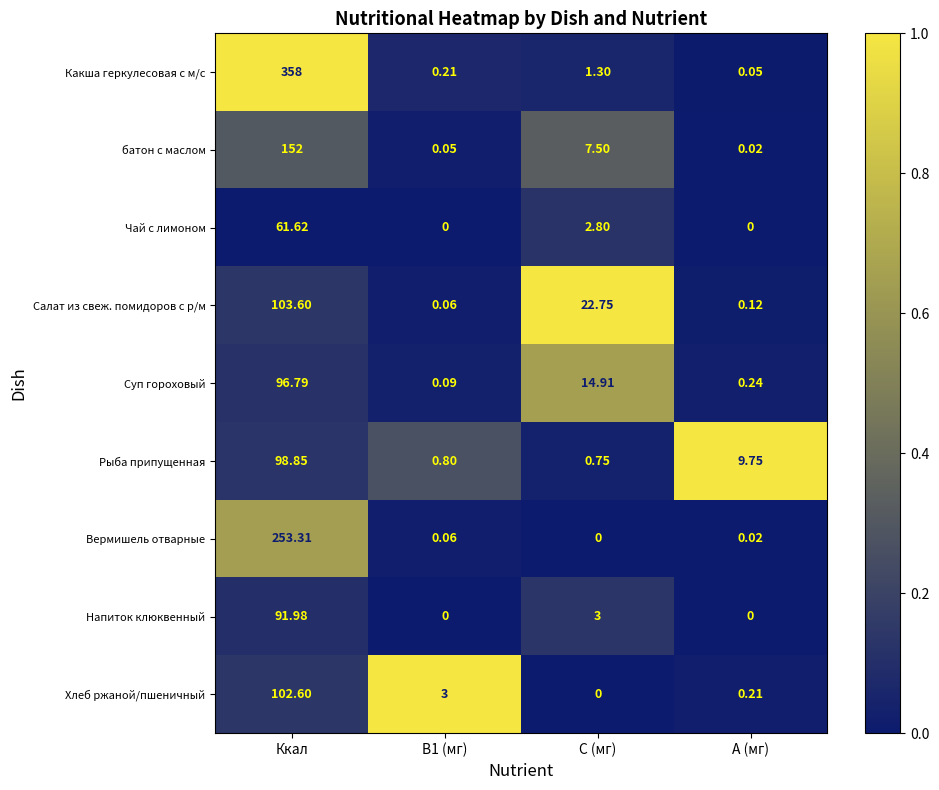

Where does the Суп гороховый series first go above 14?

Ккал